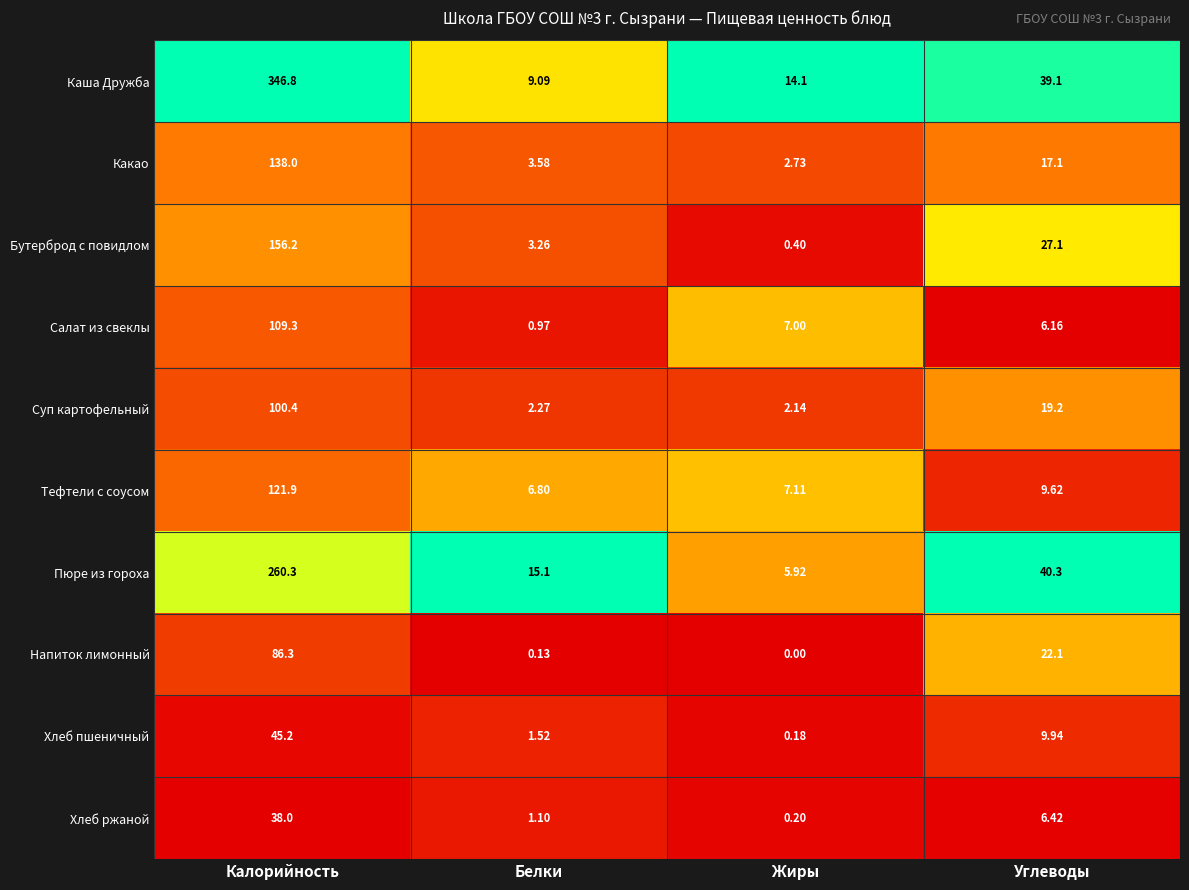

Which series has the widest spread of values?

Каша Дружба